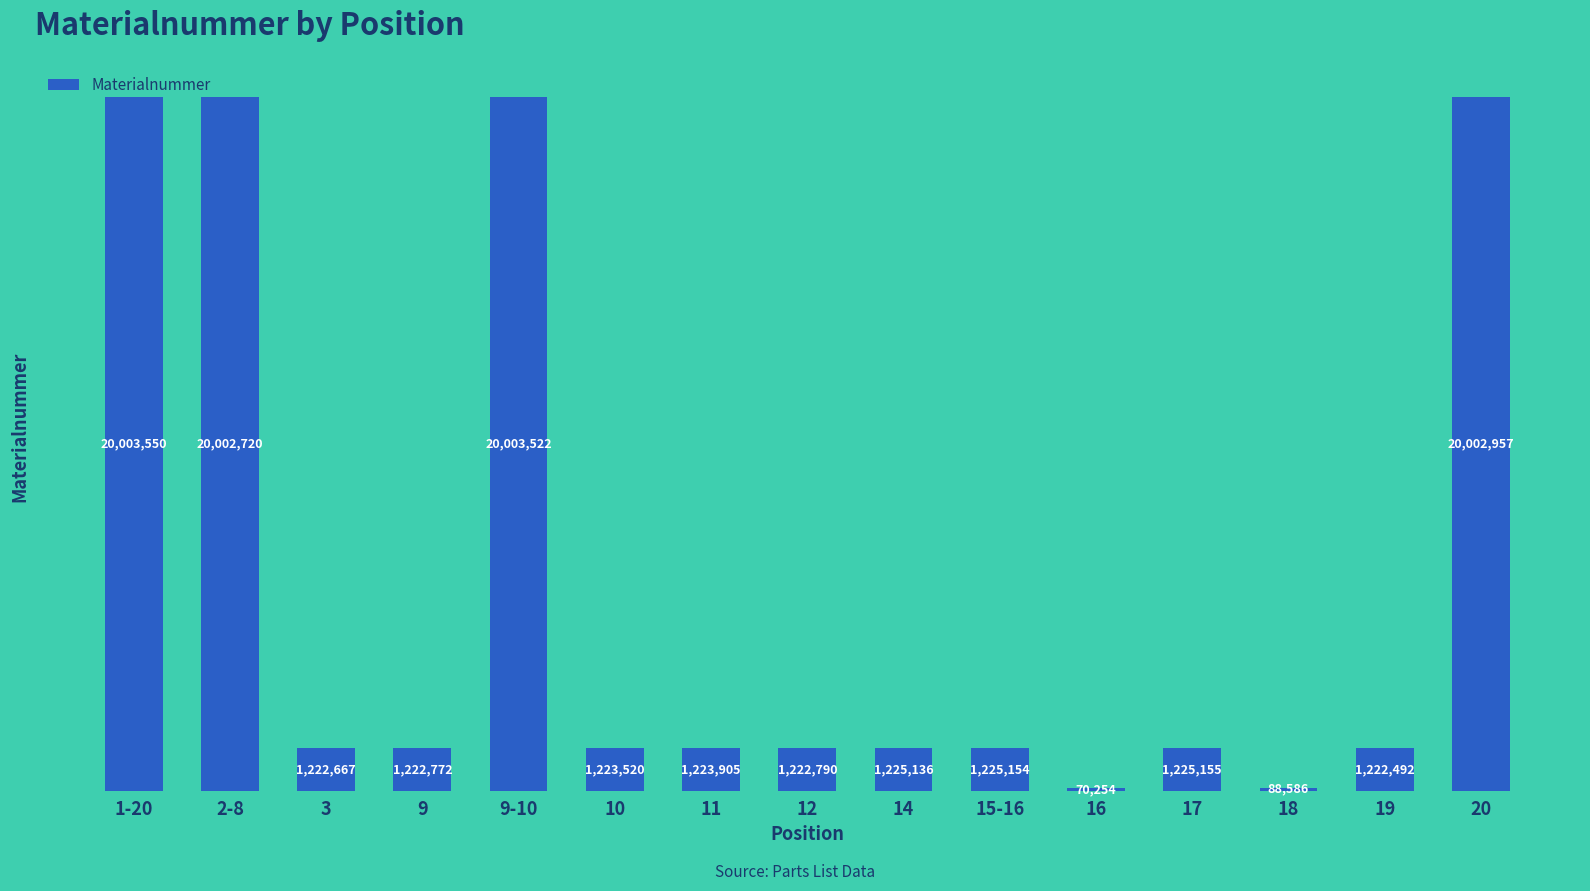

At which category does the chart reach its minimum across all series?

16